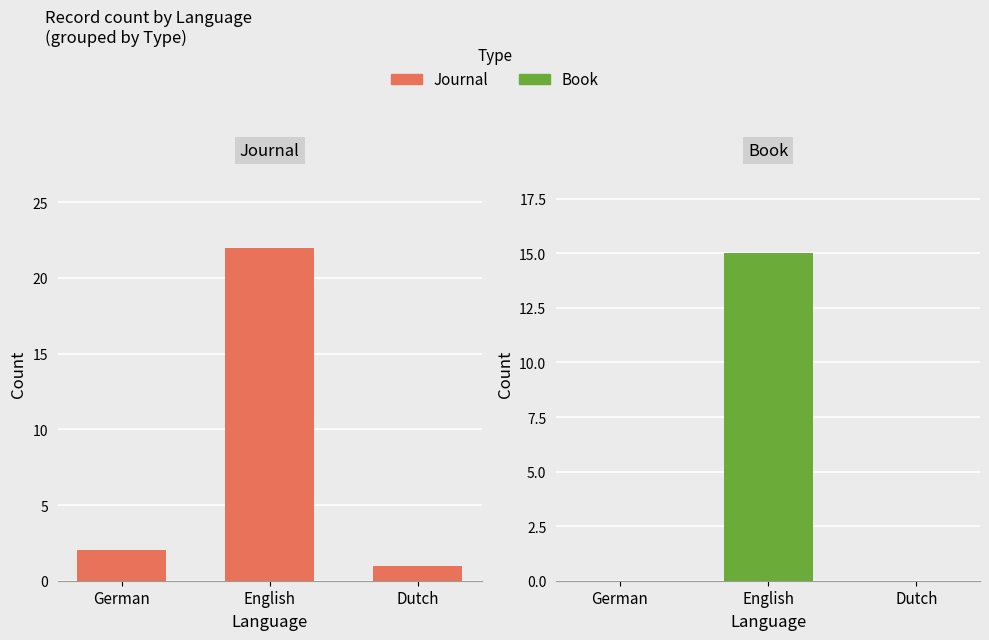

Between English and Dutch, which series saw the biggest shift?

Journal